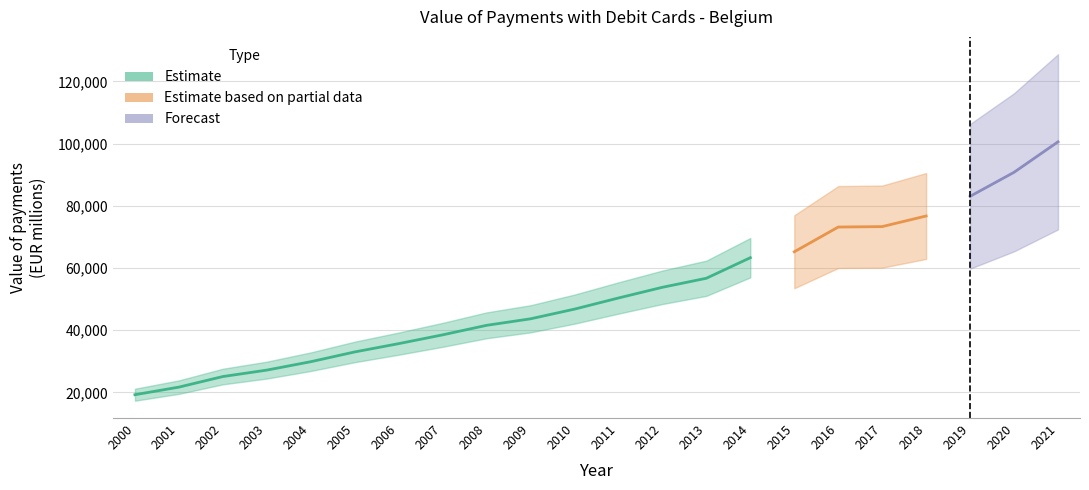

Which category has the highest value across all series?

2021